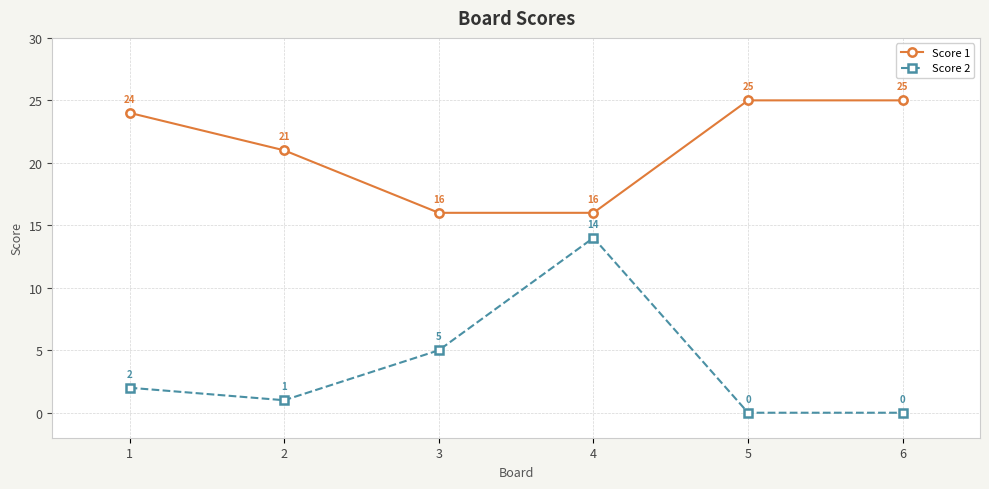

The Score 2 series shows 5 at 3. True or false?

True